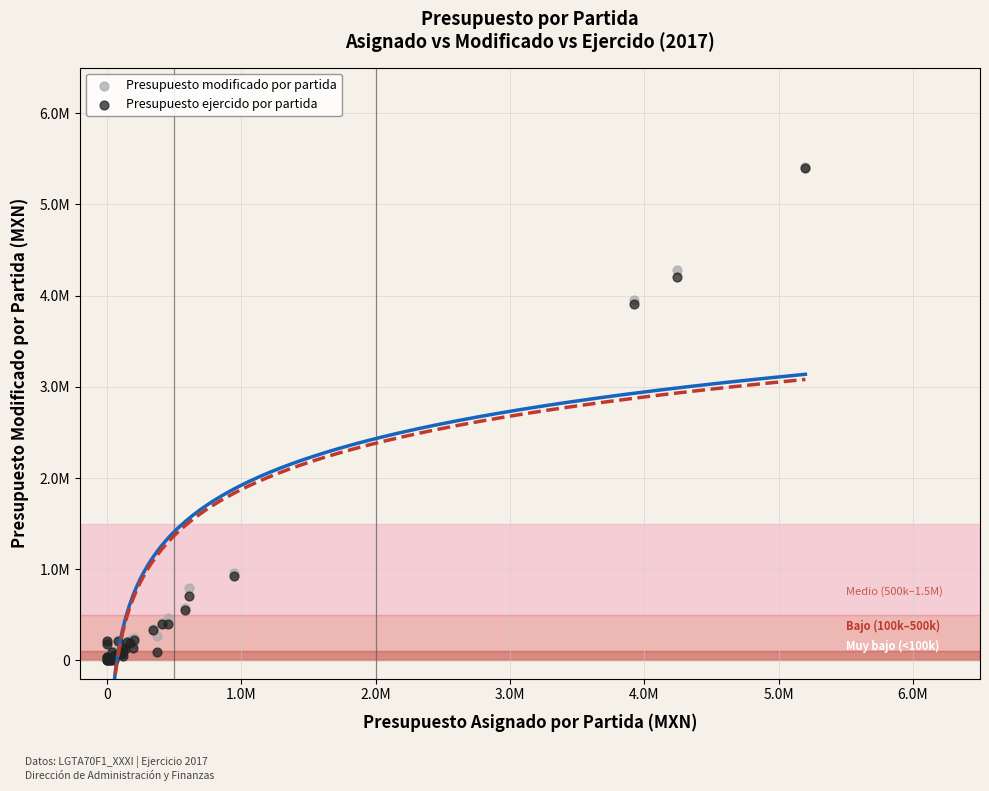

What are all the series names shown in the legend?

Presupuesto modificado por partida, Presupuesto ejercido por partida